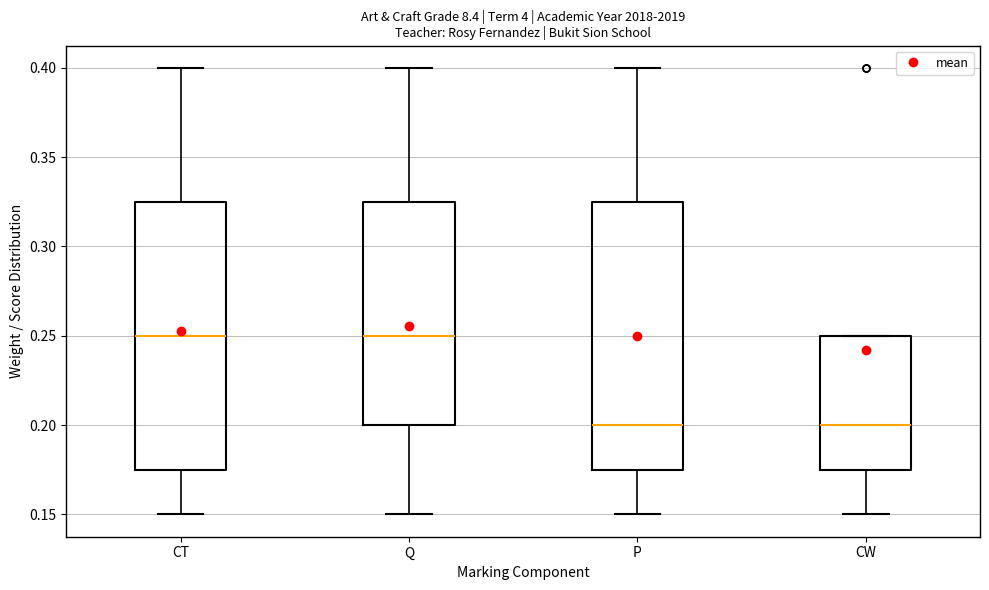

Where does the lower whisker of the box for Q end on the y-axis? The values are not printed on the chart, so give them approximately, as read against the axis.

0.150